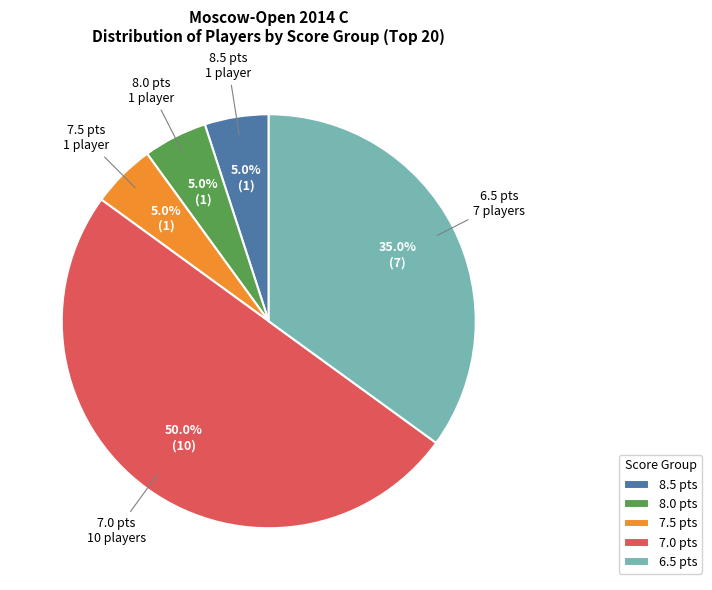

What is the largest slice in the pie chart?

7.0 pts